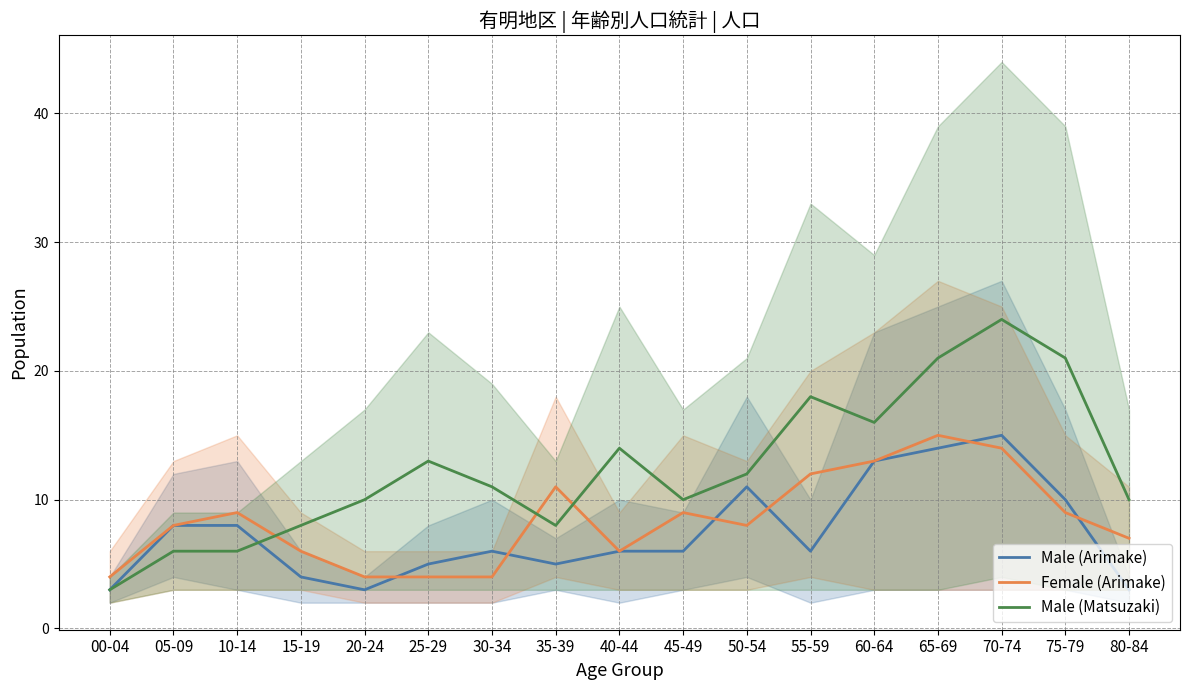

Reading left to right, transcribe all the data shown in this chart.

Male (Arimake): 00-04=3	05-09=8	10-14=8	15-19=4	20-24=3	25-29=5	30-34=6	35-39=5	40-44=6	45-49=6	50-54=11	55-59=6	60-64=13	65-69=14	70-74=15	75-79=10	80-84=3
Female (Arimake): 00-04=4	05-09=8	10-14=9	15-19=6	20-24=4	25-29=4	30-34=4	35-39=11	40-44=6	45-49=9	50-54=8	55-59=12	60-64=13	65-69=15	70-74=14	75-79=9	80-84=7
Male (Matsuzaki): 00-04=3	05-09=6	10-14=6	15-19=8	20-24=10	25-29=13	30-34=11	35-39=8	40-44=14	45-49=10	50-54=12	55-59=18	60-64=16	65-69=21	70-74=24	75-79=21	80-84=10